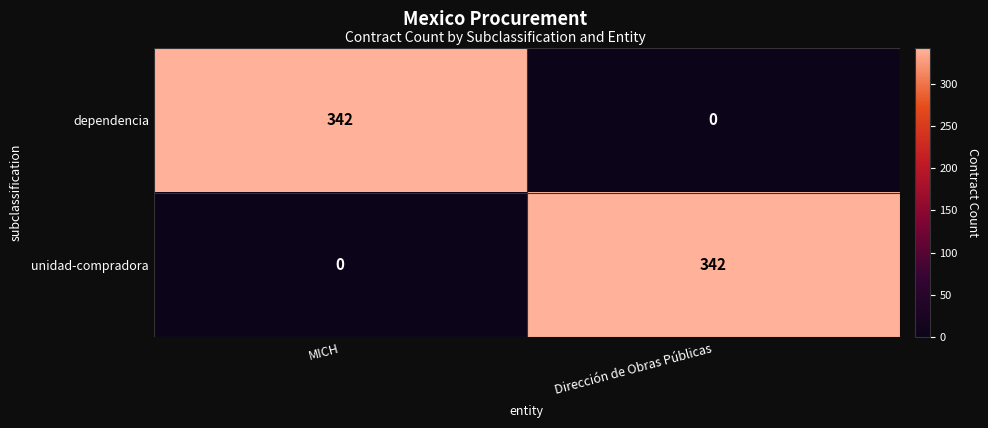

Rank the categories by dependencia value from highest to lowest.

MICH, Dirección de Obras Públicas